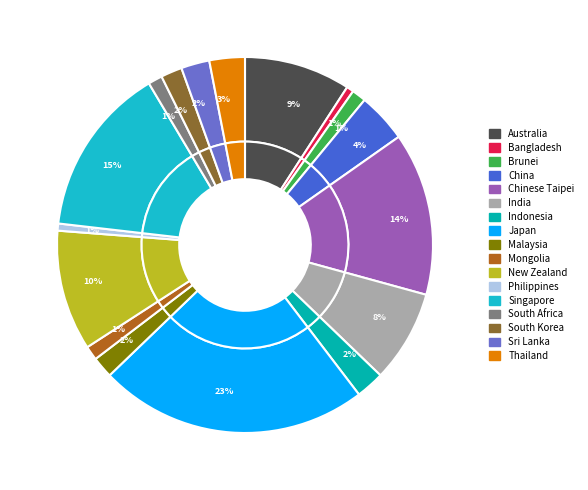

True or false: Singapore accounts for 15% of the total.

True